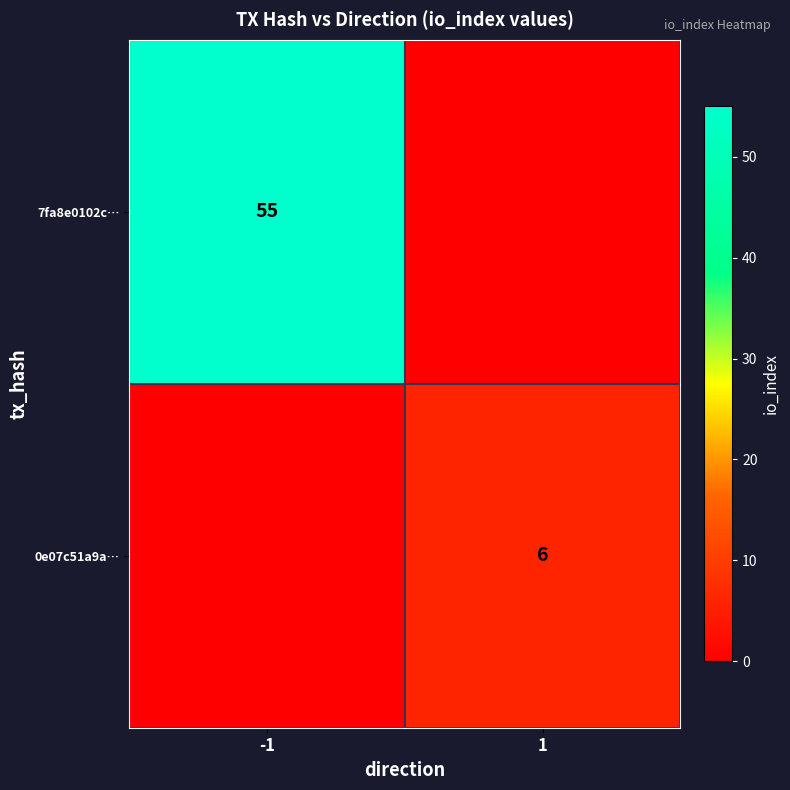

Is it true that 0e07c51a9a… equals 9 at 1?

False